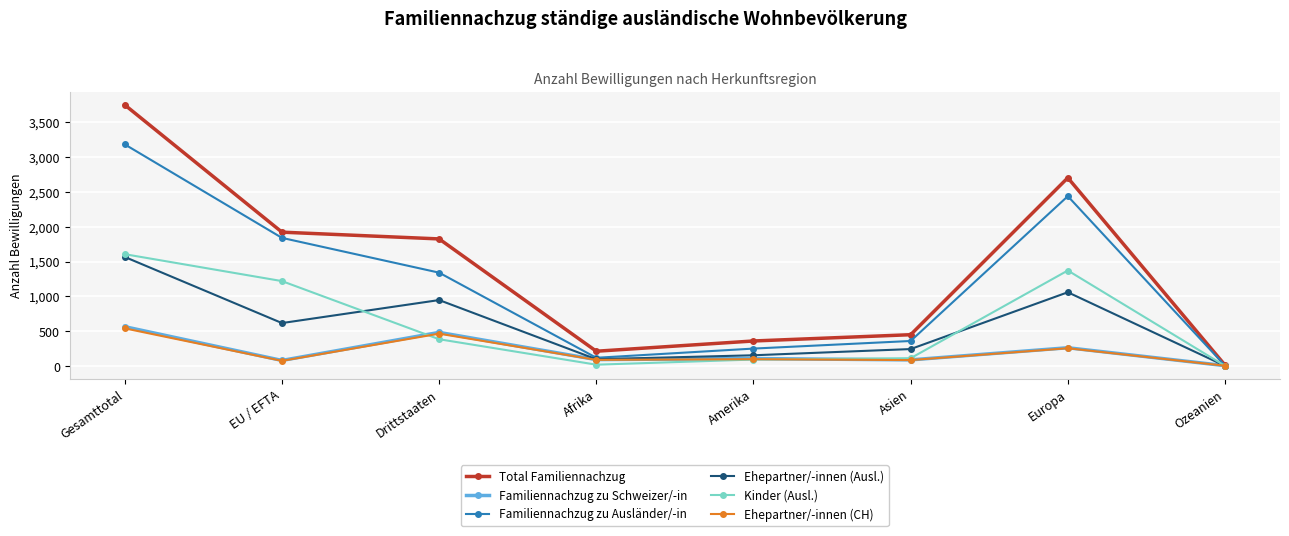

At how many categories does at least one series exceed 2074?

2